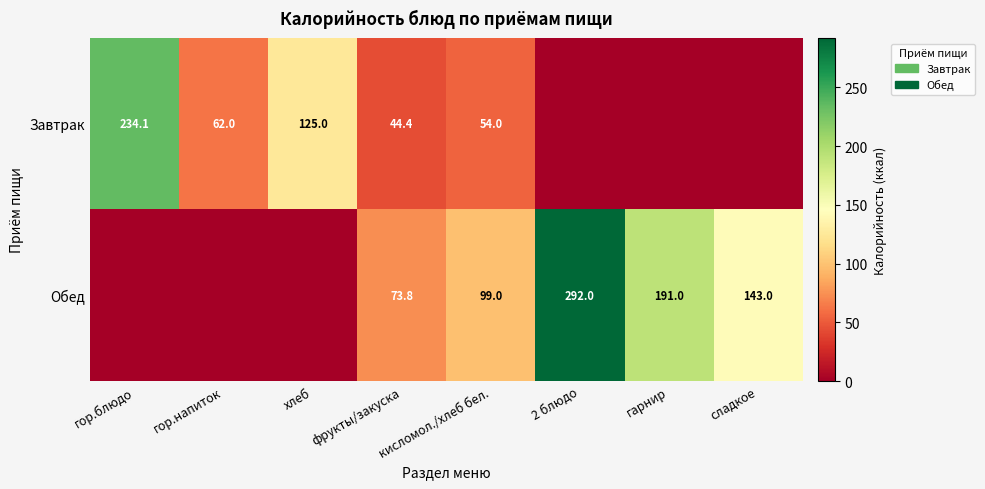

What is the difference between the highest and lowest values at кисломол./хлеб бел.?

45.0